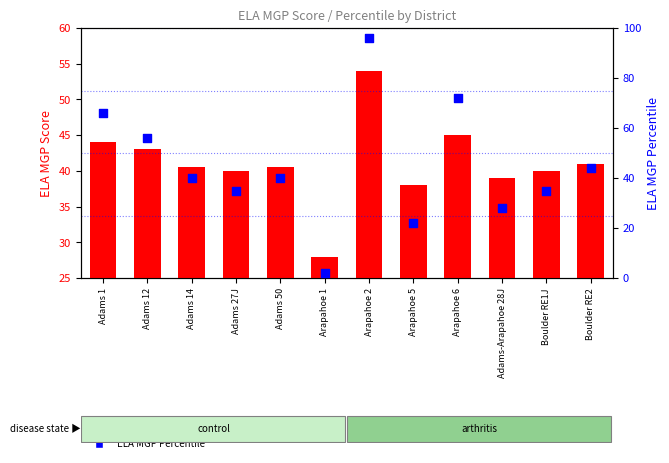

At how many categories does at least one series exceed 76?

1